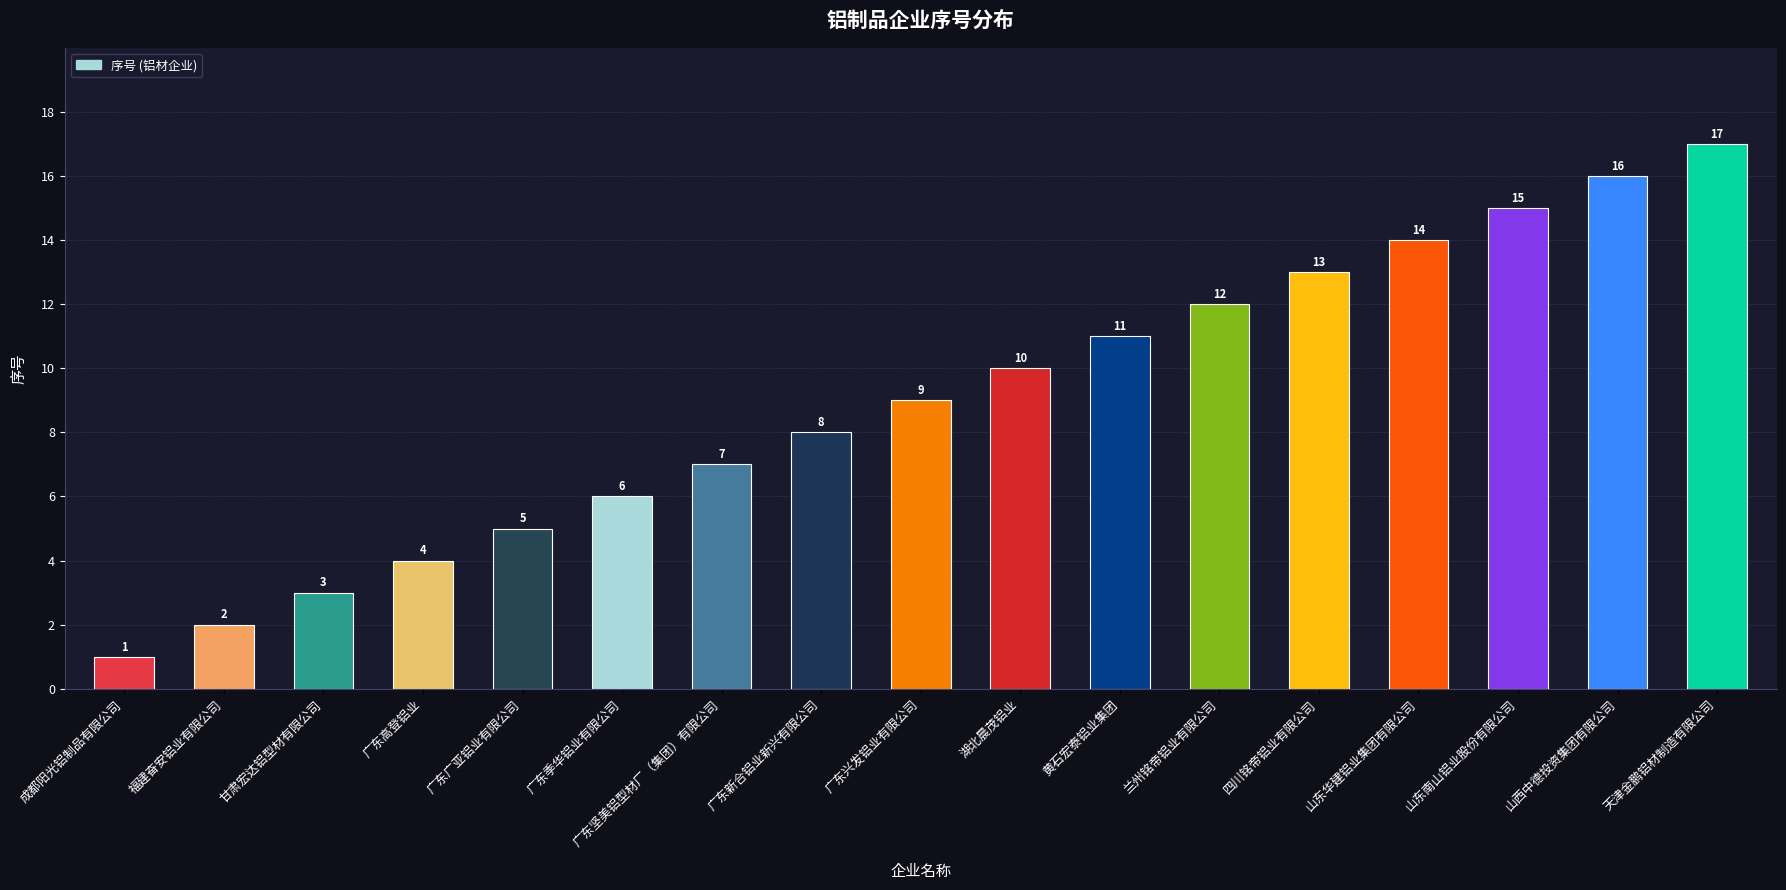

What is the label of the 10th bar from the right?

广东新合铝业新兴有限公司